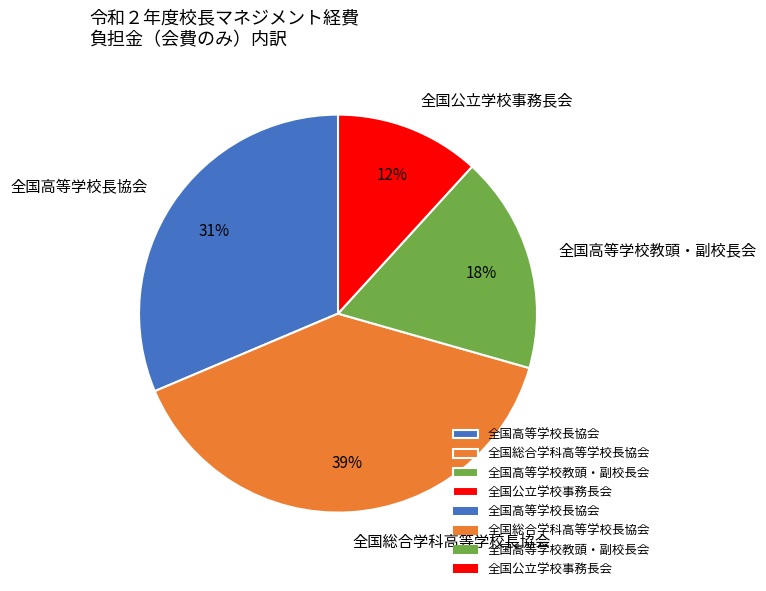

Is the sum of 全国高等学校長協会 and 全国公立学校事務長会 greater than half?

No